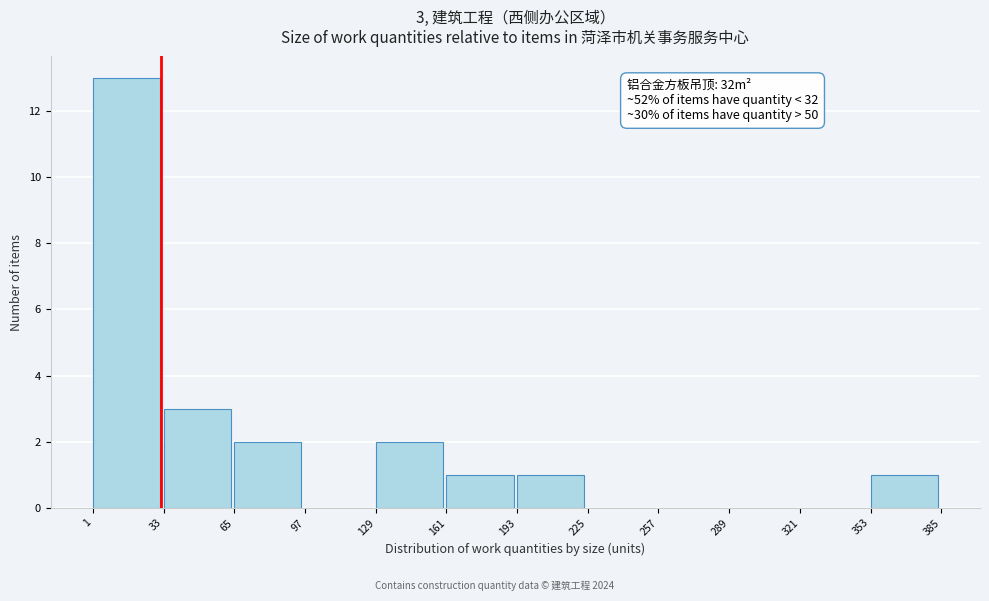

Over which range of the x-axis is the bar tallest?

1 to 33